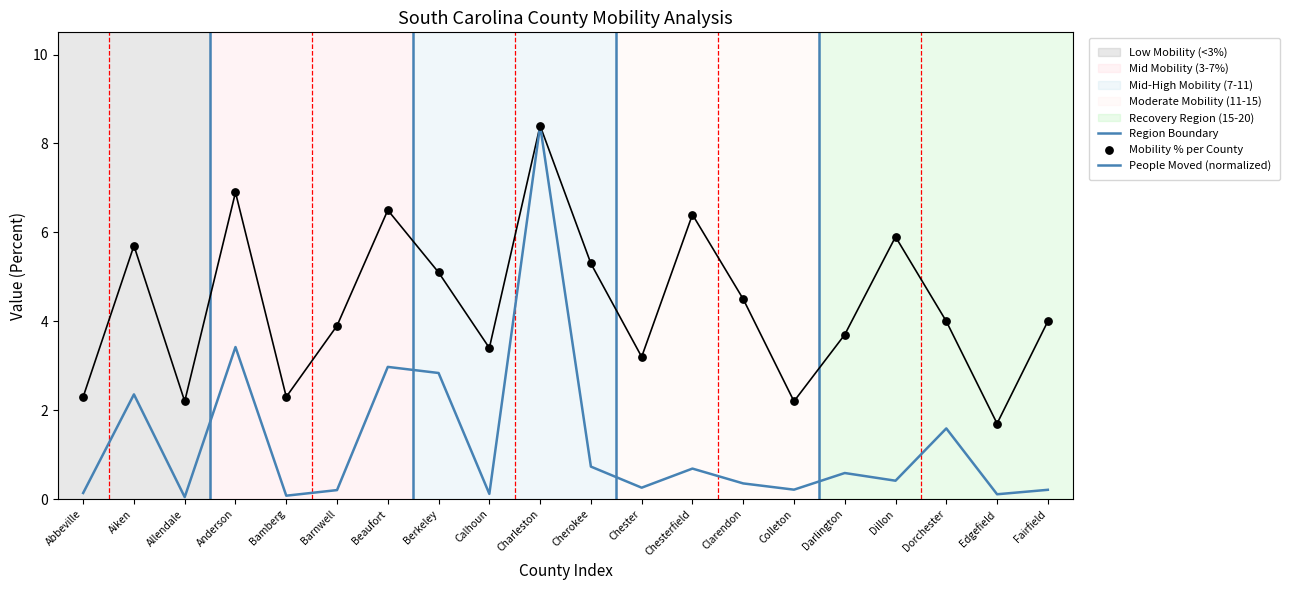

Is the value of People (Moved Within County) at Darlington greater than the value of Value (Percent) at Dorchester?

No